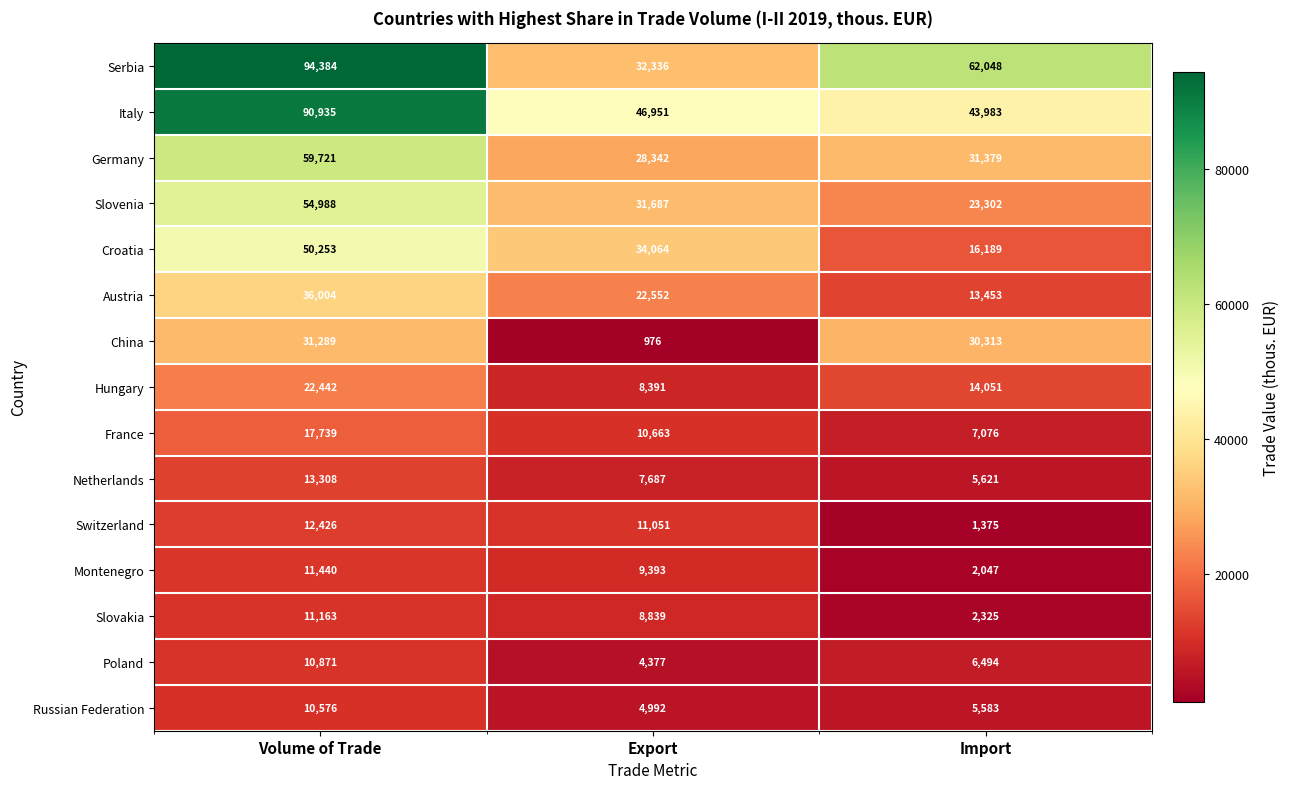

Rank the series by their maximum value, from highest to lowest.

Serbia, Italy, Germany, Slovenia, Croatia, Austria, China, Hungary, France, Netherlands, Switzerland, Montenegro, Slovakia, Poland, Russian Federation